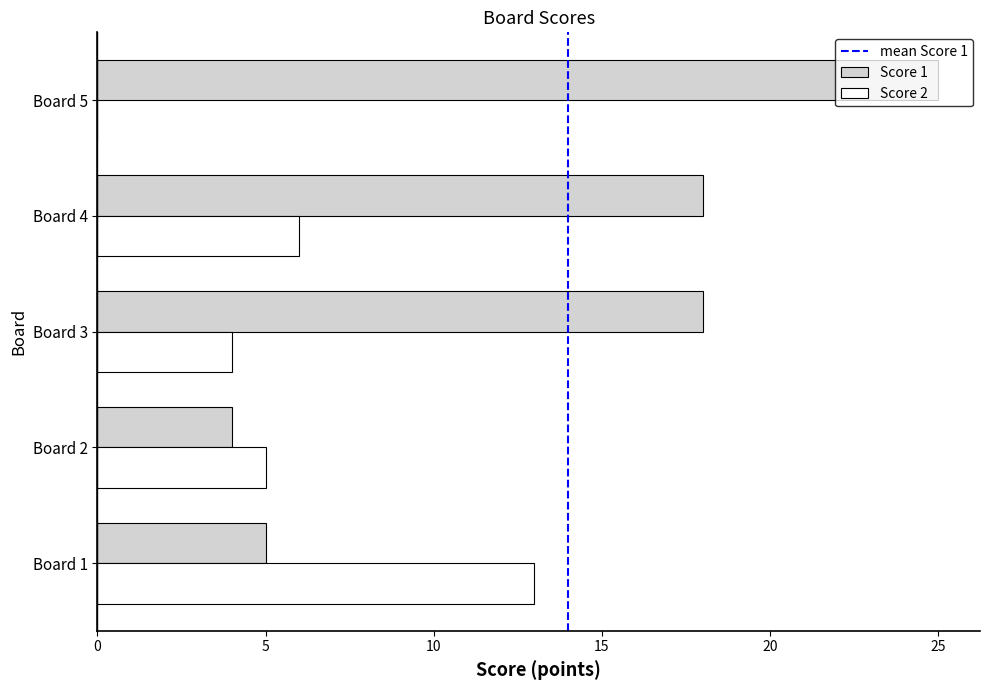

At which category is the sum across all series the highest?

Board 5